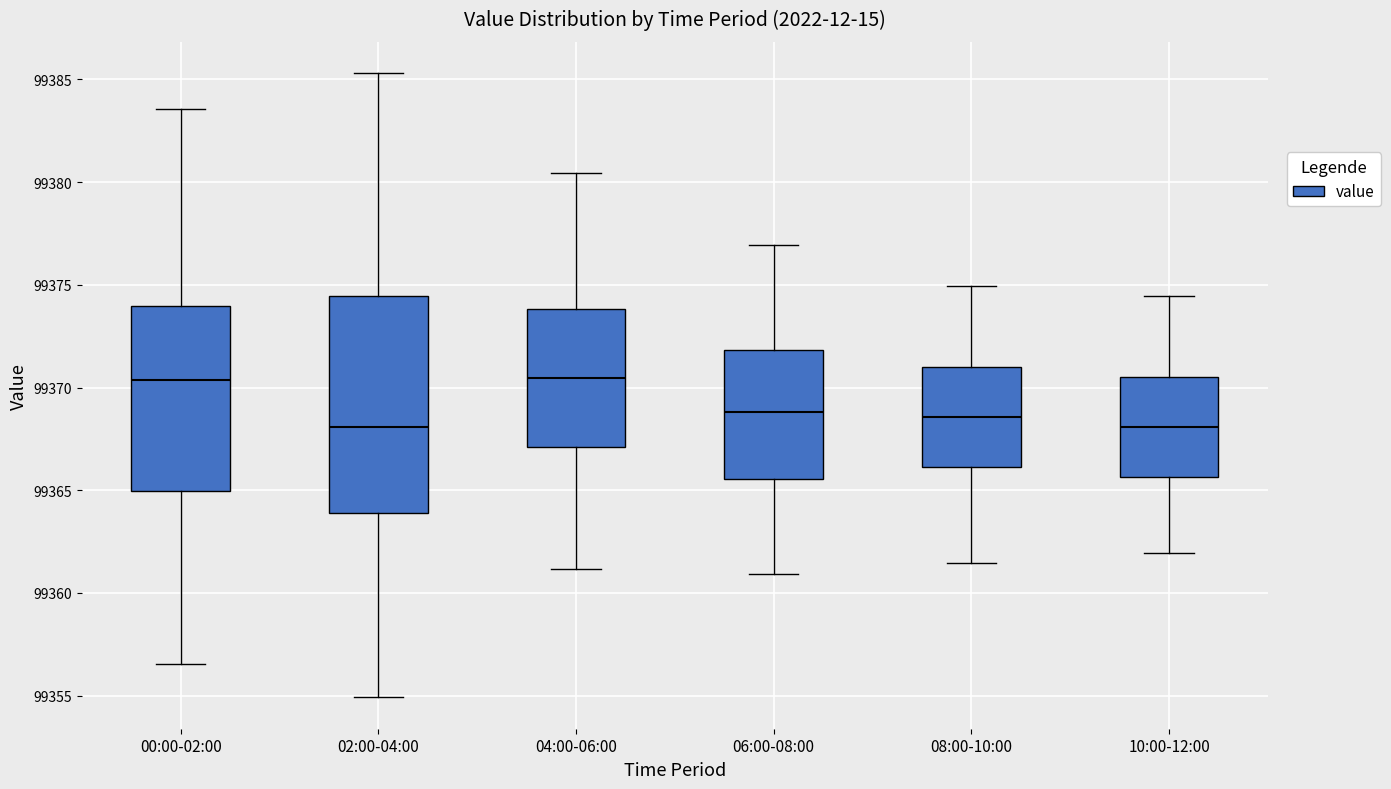

Reading left to right, transcribe this box plot: for each box, give where its median line is, the range the box spans, and where its two whiskers end, as read against the y-axis. The values are not printed on the chart, so give them approximately, as read against the axis.

00:00-02:00: median 99370.5, box 99365.0 to 99374.0, whiskers 99356.5 to 99383.5
02:00-04:00: median 99368.0, box 99364.0 to 99374.5, whiskers 99355.0 to 99385.5
04:00-06:00: median 99370.5, box 99367.0 to 99374.0, whiskers 99361.0 to 99380.5
06:00-08:00: median 99369.0, box 99365.5 to 99372.0, whiskers 99361.0 to 99377.0
08:00-10:00: median 99368.5, box 99366.0 to 99371.0, whiskers 99361.5 to 99375.0
10:00-12:00: median 99368.0, box 99365.5 to 99370.5, whiskers 99362.0 to 99374.5